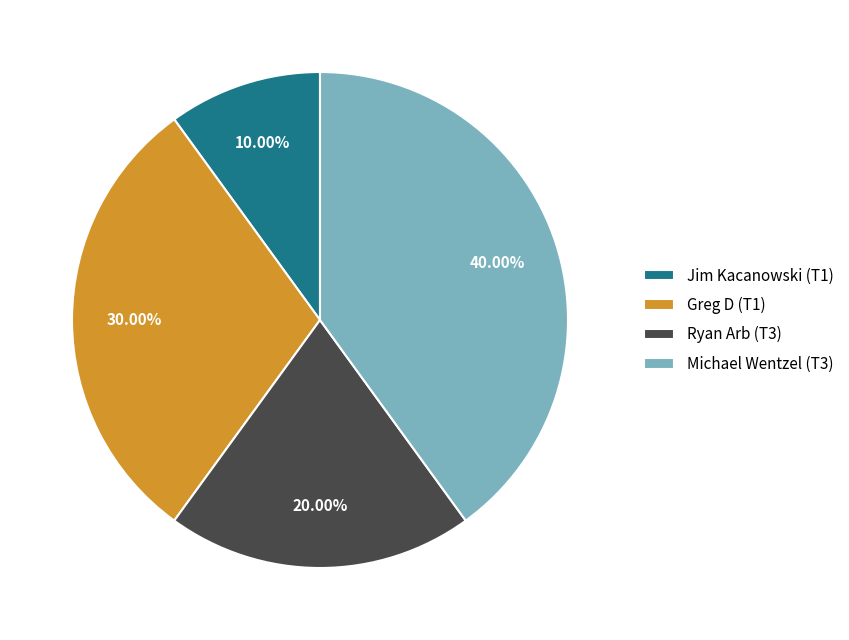

Rank the categories by value from highest to lowest.

Michael Wentzel (T3), Greg D (T1), Ryan Arb (T3), Jim Kacanowski (T1)